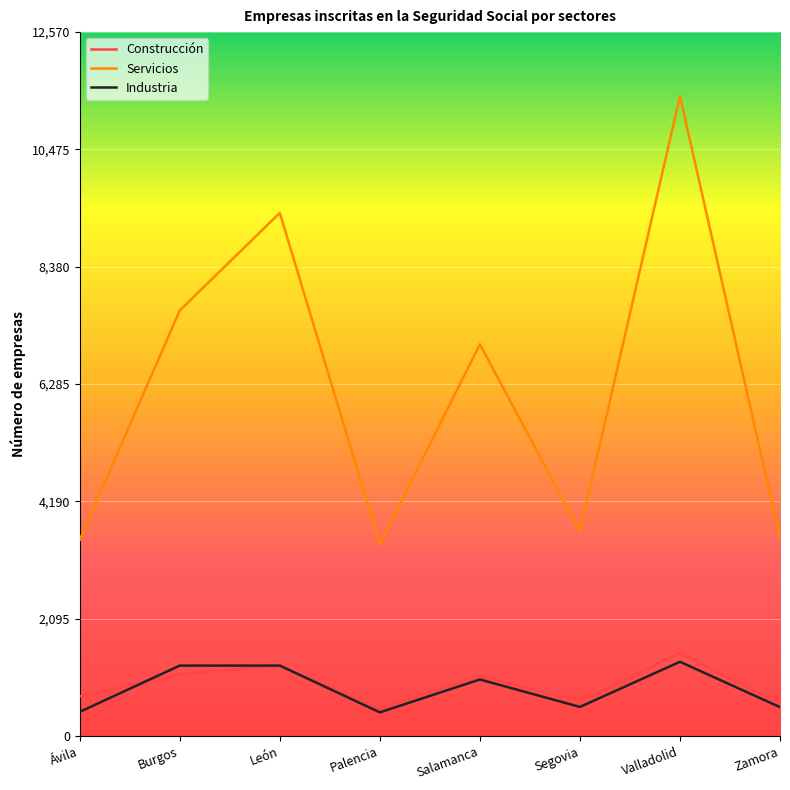

What is the minimum value for Servicios?

3423